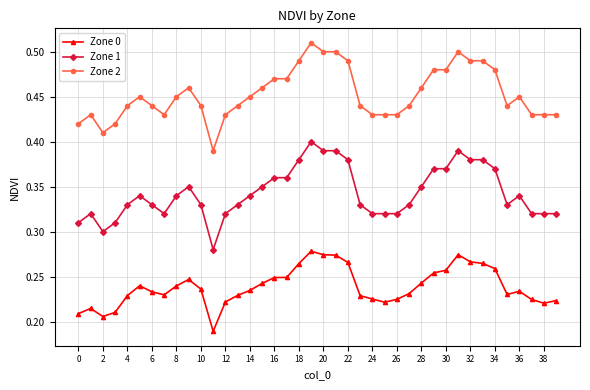

True or false: Zone 1 has more than 1 interior local peaks.

True